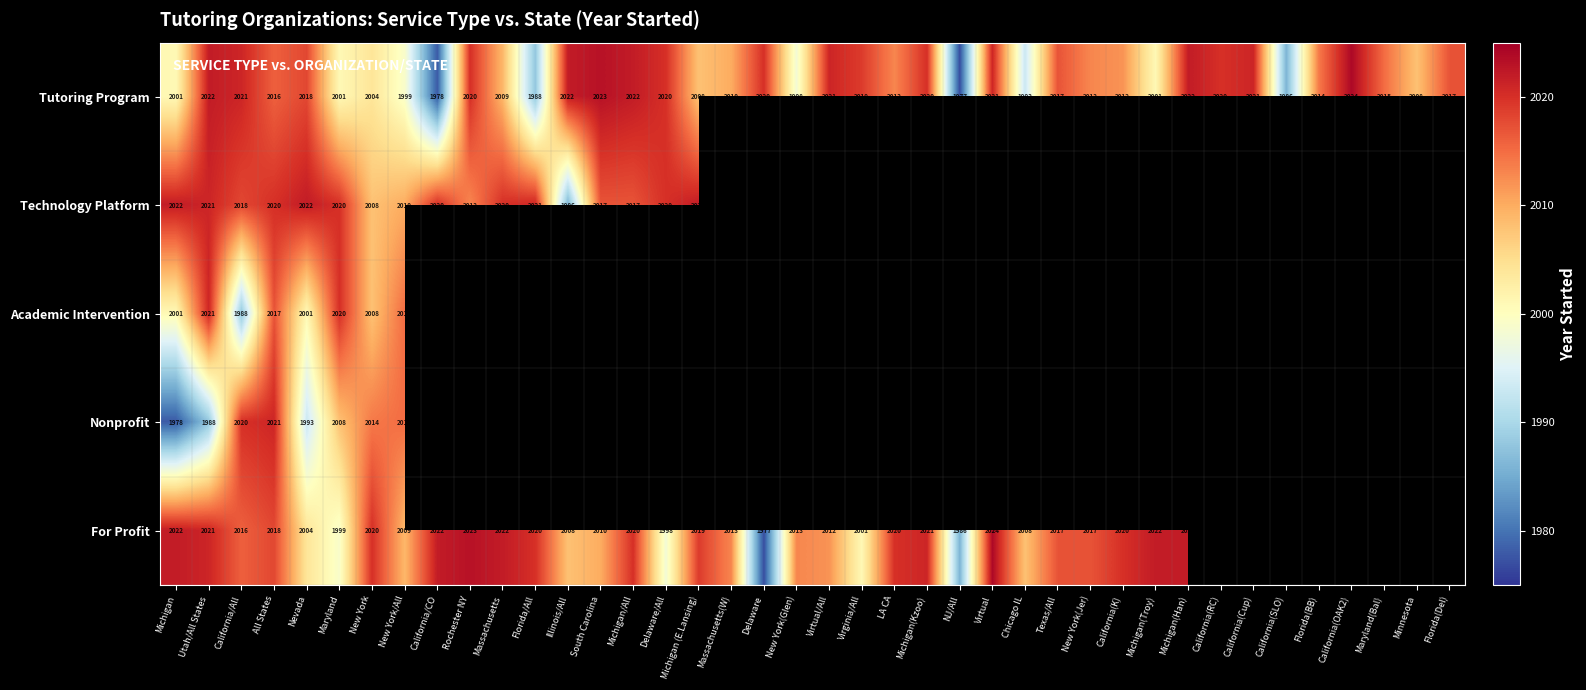

At which category is the sum across all series the highest?

All States